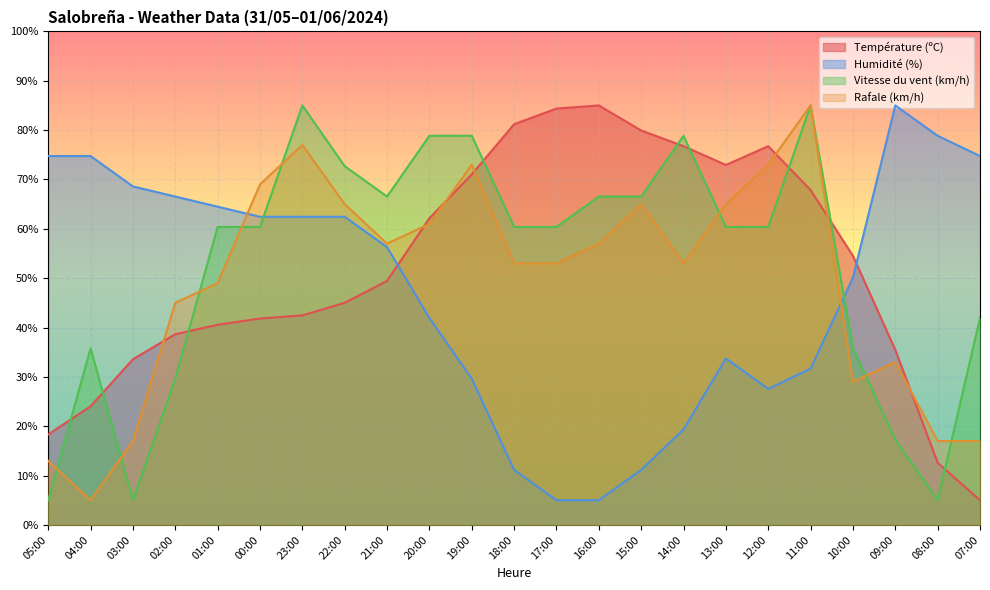

What is the difference between the highest and lowest values at 01:00?

23.9